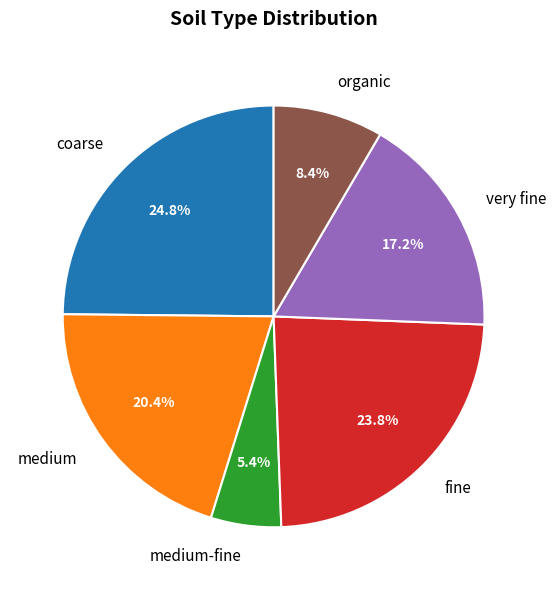

To the nearest percent, what is the average slice percentage?

17%